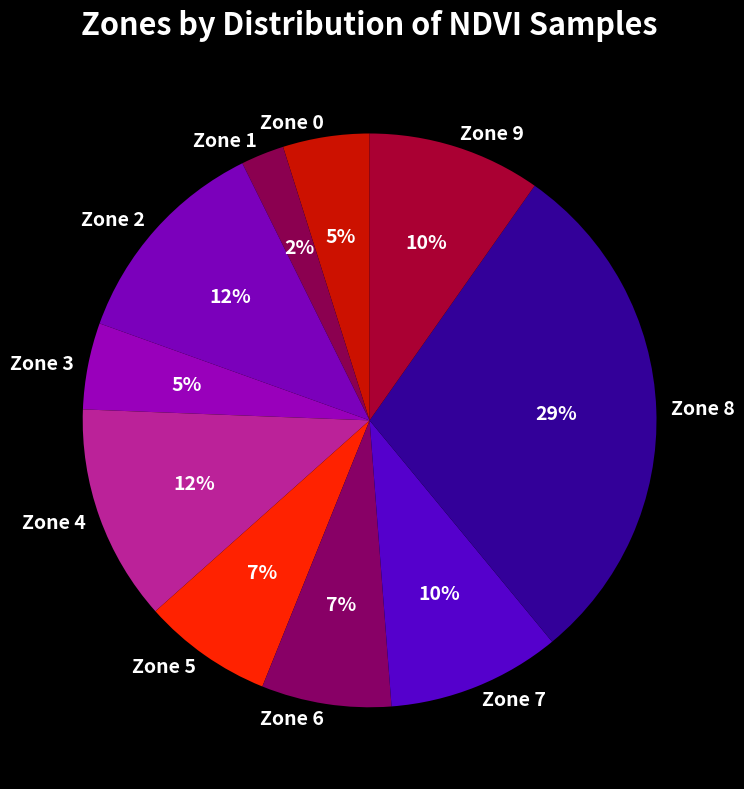

The Zone 7 slice represents 1% of the pie. True or false?

False